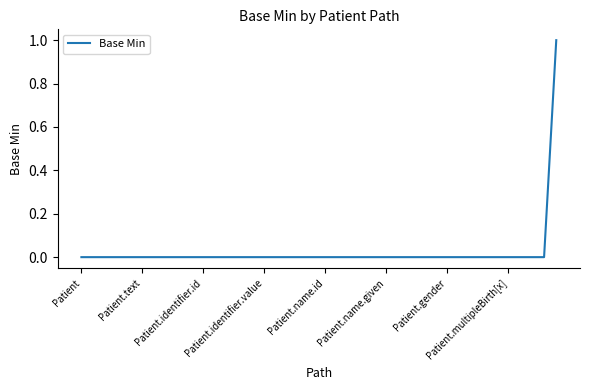

The value at Patient.name.given is 1. True or false?

False